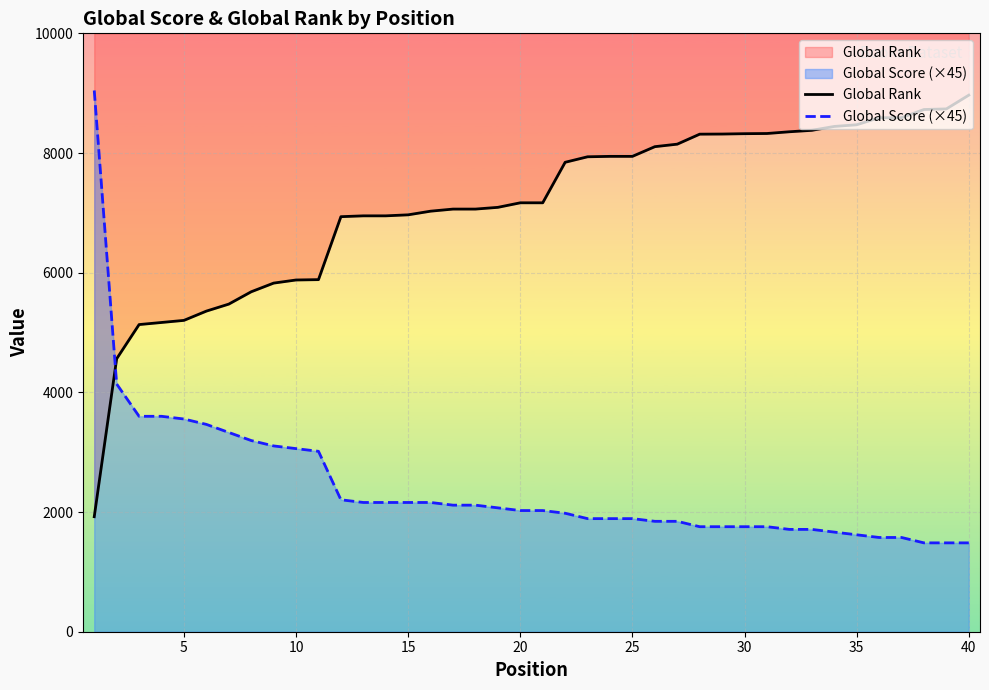

Rank the series by their average value, from lowest to highest.

Global Score (×45), Global Rank